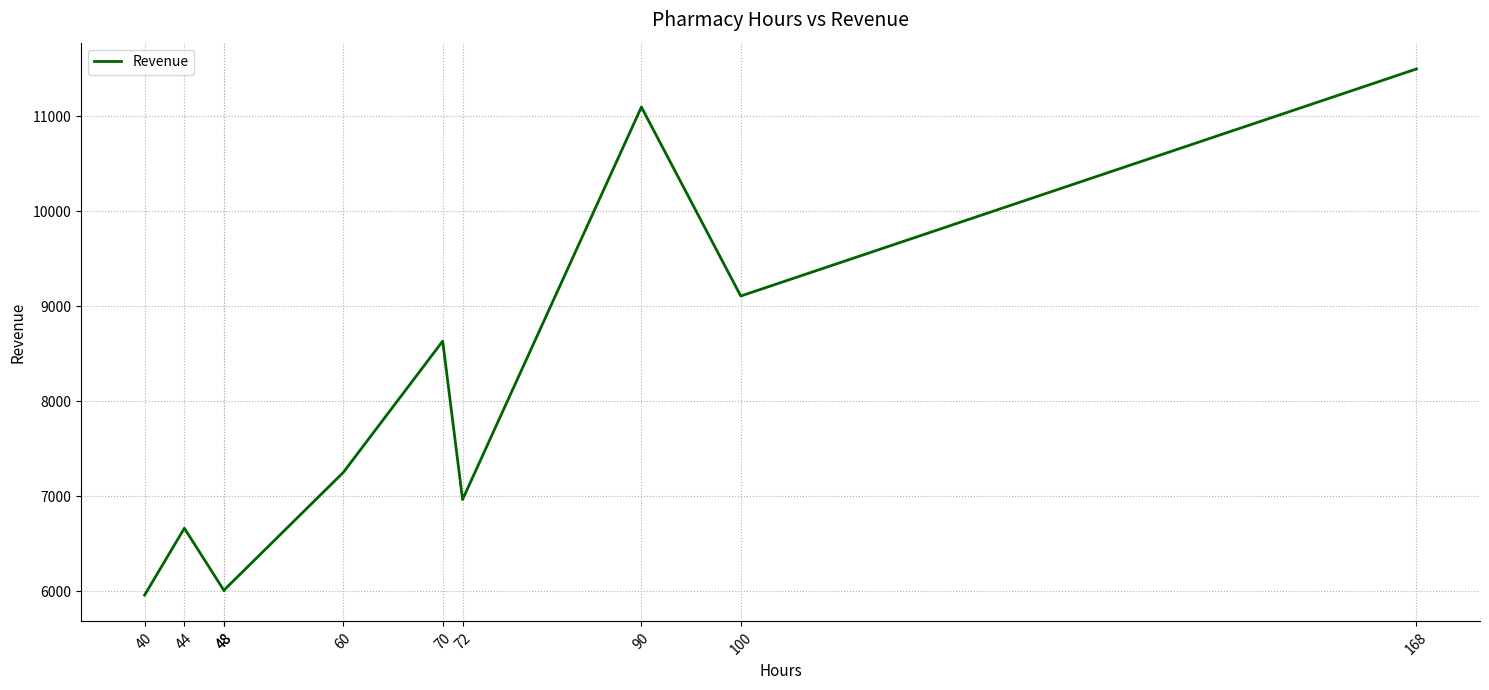

Which has a higher value, 168 or 90?

168